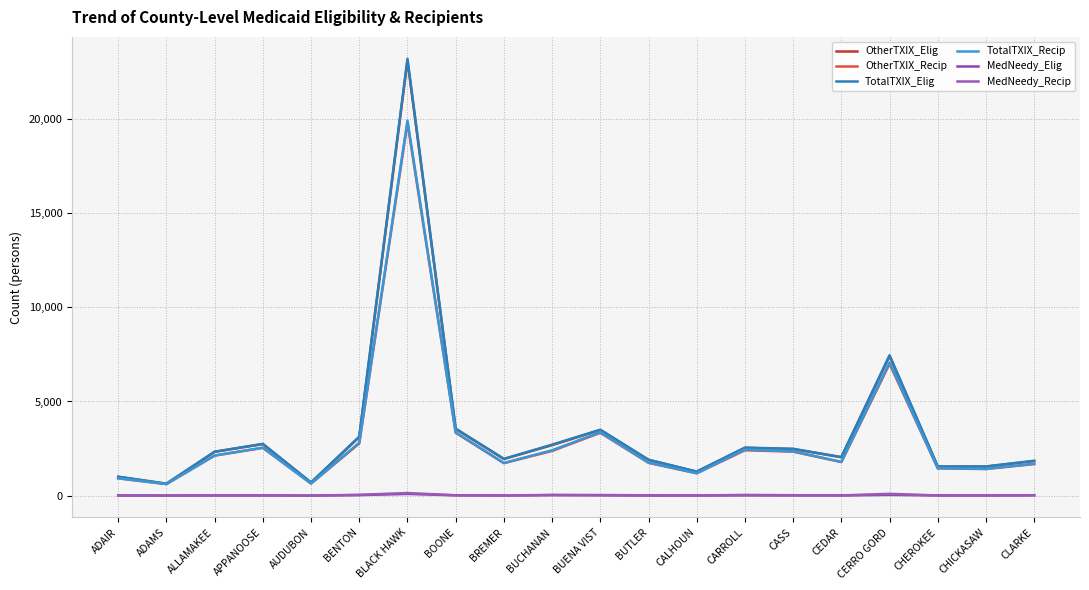

What is the value of the OtherTXIX_Recip point at the 17th from the left?

6994